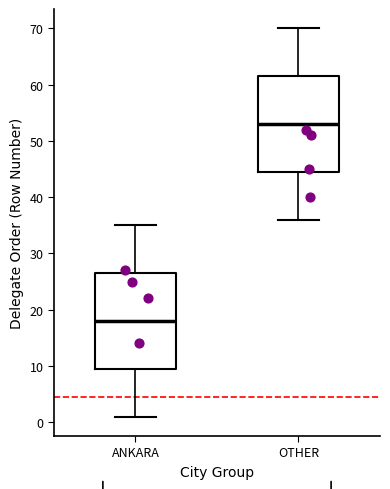

Reading left to right, transcribe this box plot: for each box, give where its median line is, the range the box spans, and where its two whiskers end, as read against the y-axis. The values are not printed on the chart, so give them approximately, as read against the axis.

ANKARA: median 18, box 10 to 27, whiskers 1 to 35
OTHER: median 53, box 45 to 62, whiskers 36 to 70